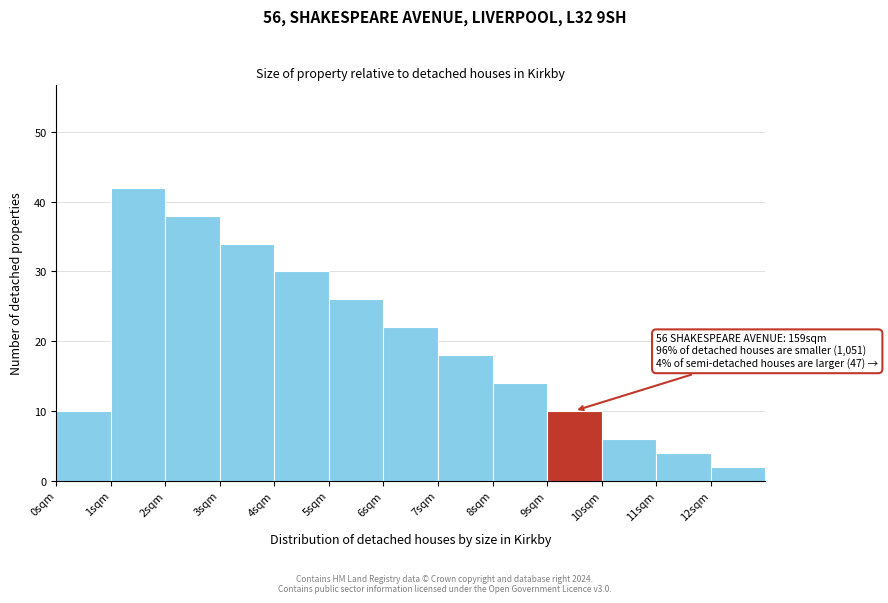

Over which range of the x-axis is the bar tallest?

1 to 2